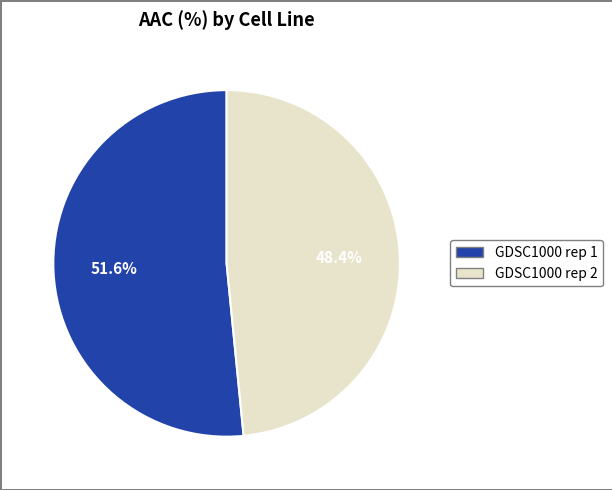

What is the ratio of the value at GDSC1000 rep 1 to the value at GDSC1000 rep 2?

1.1